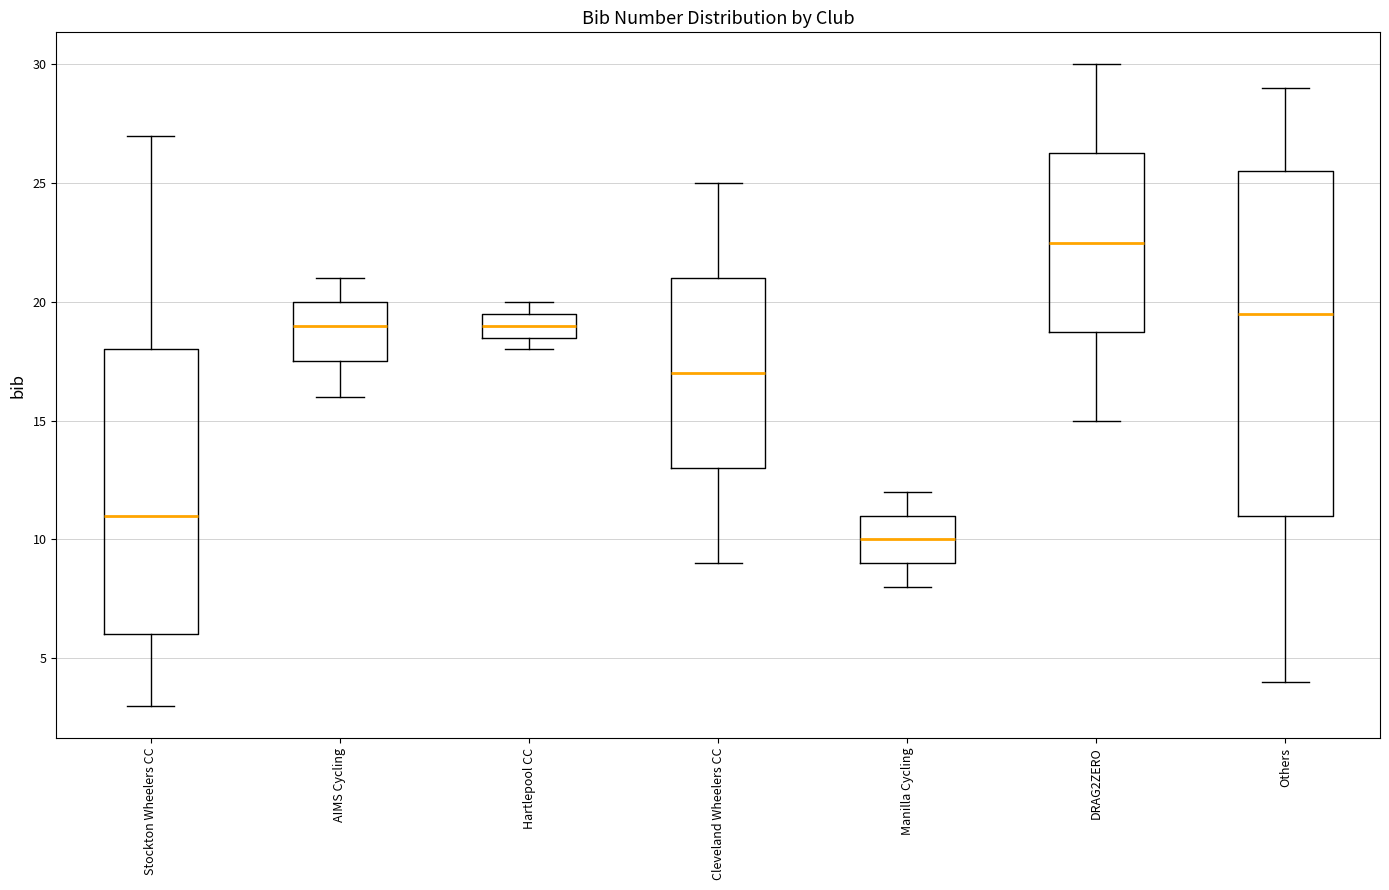

Reading left to right, transcribe this box plot: for each box, give where its median line is, the range the box spans, and where its two whiskers end, as read against the y-axis. The values are not printed on the chart, so give them approximately, as read against the axis.

Stockton Wheelers CC: median 11.0, box 6.0 to 18.0, whiskers 3.0 to 27.0
AIMS Cycling: median 19.0, box 17.5 to 20.0, whiskers 16.0 to 21.0
Hartlepool CC: median 19.0, box 18.5 to 19.5, whiskers 18.0 to 20.0
Cleveland Wheelers CC: median 17.0, box 13.0 to 21.0, whiskers 9.0 to 25.0
Manilla Cycling: median 10.0, box 9.0 to 11.0, whiskers 8.0 to 12.0
DRAG2ZERO: median 22.5, box 19.0 to 26.5, whiskers 15.0 to 30.0
Others: median 19.5, box 11.0 to 25.5, whiskers 4.0 to 29.0